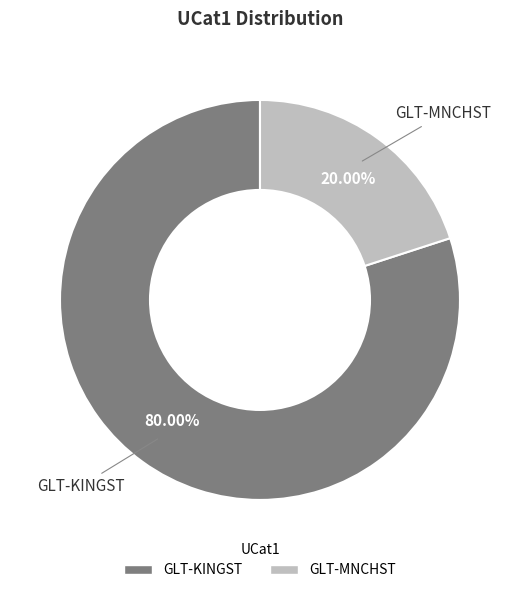

The GLT-KINGST slice represents 70% of the pie. True or false?

False